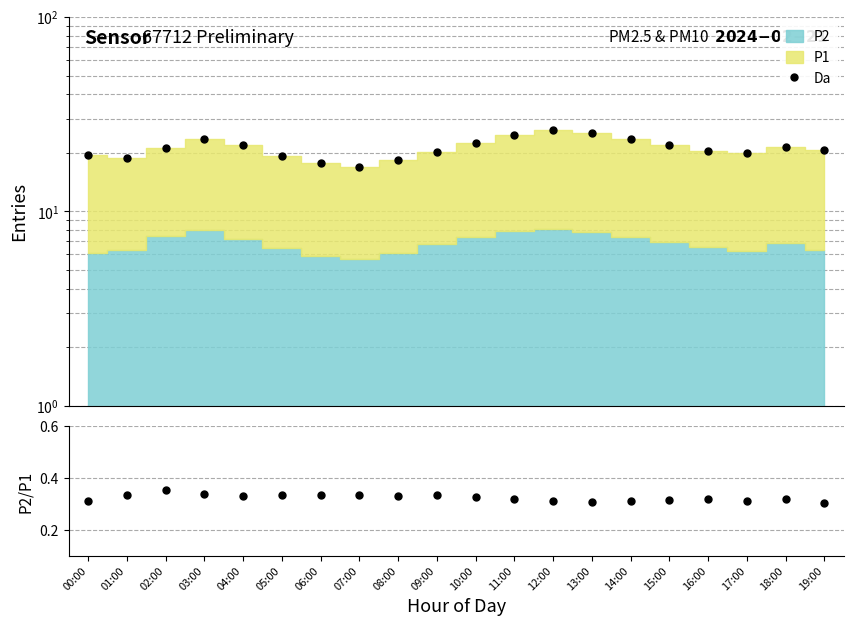

What is the label of the 11th point from the left?

10:00